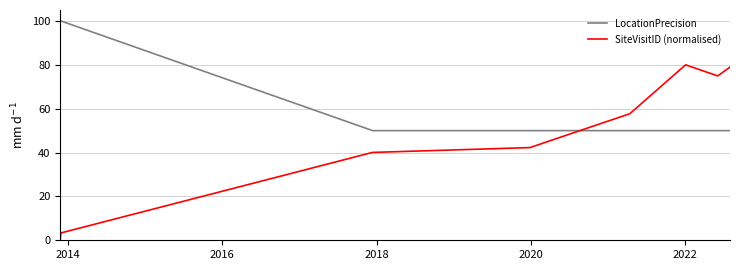

Which series has the largest range (max minus min)?

SiteVisitID (normalised)